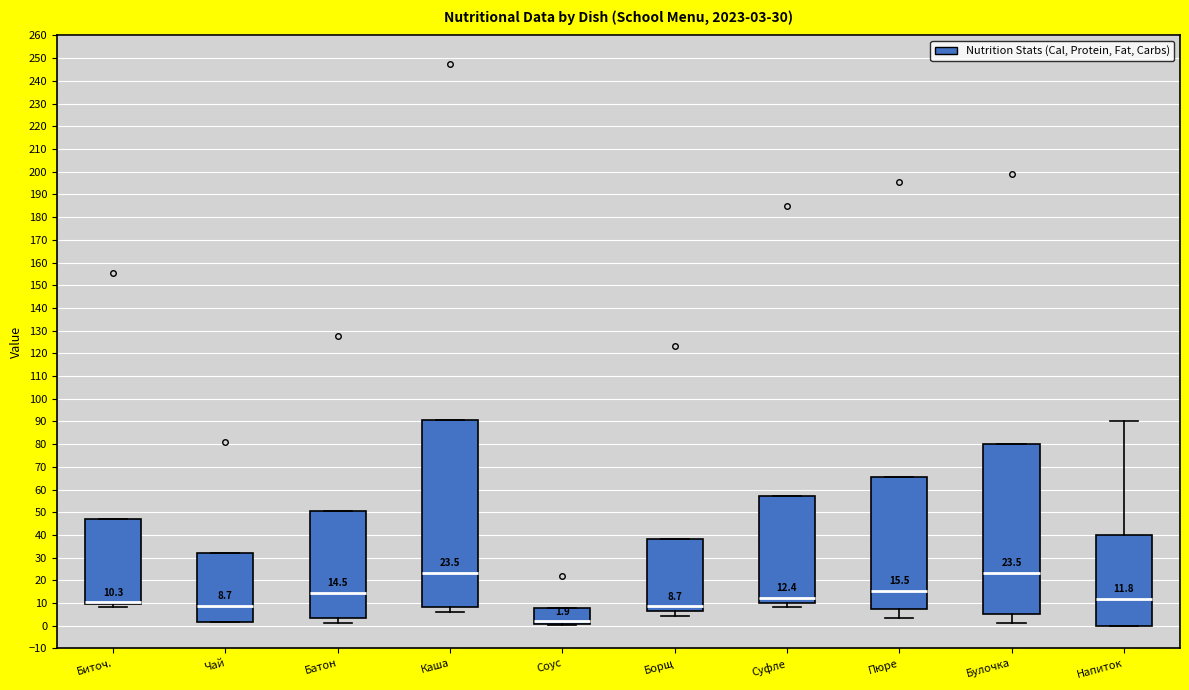

Comparing the boxes themselves (not the whiskers), which one is the tallest?

Каша